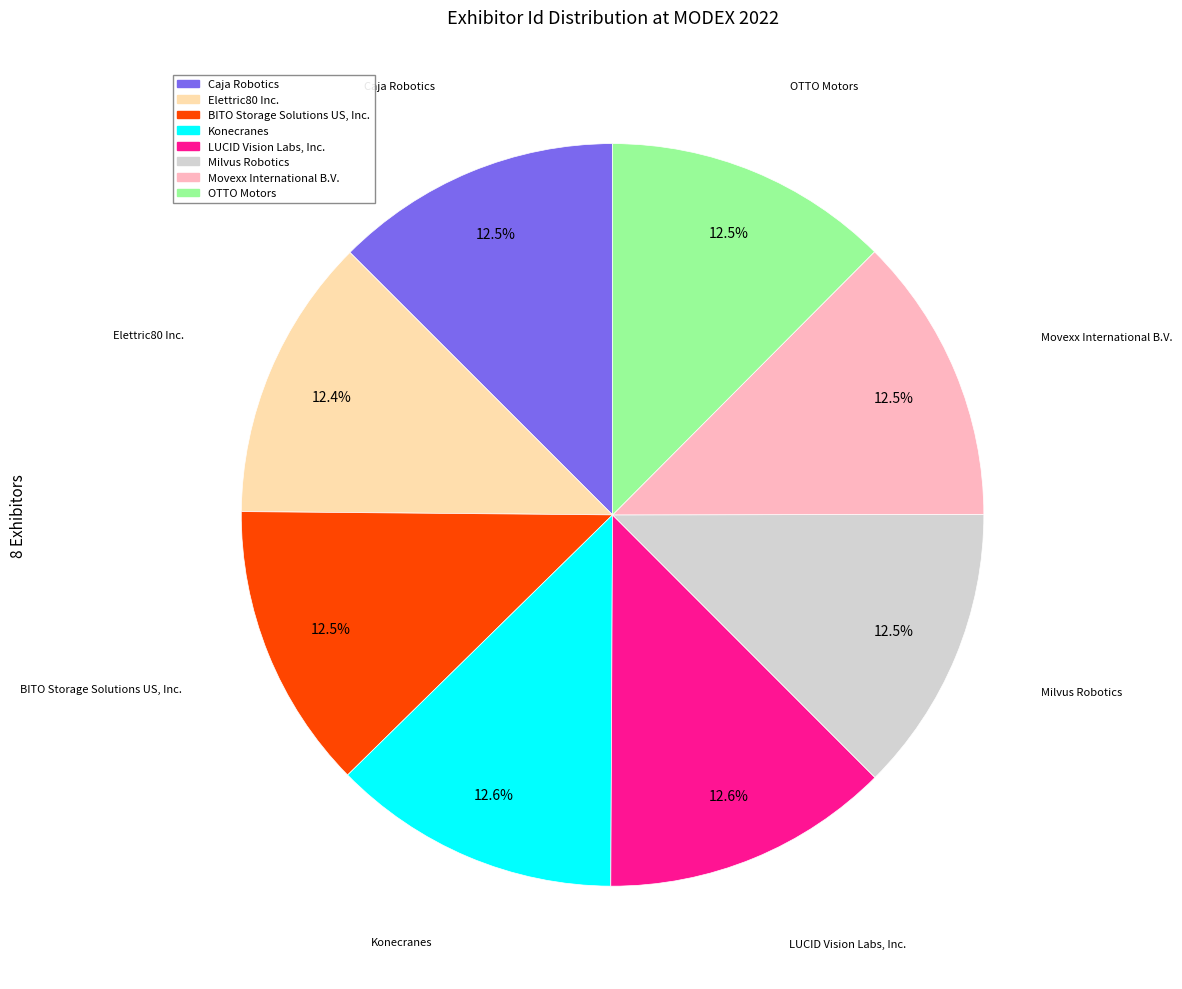

Is there a majority slice in this chart?

No